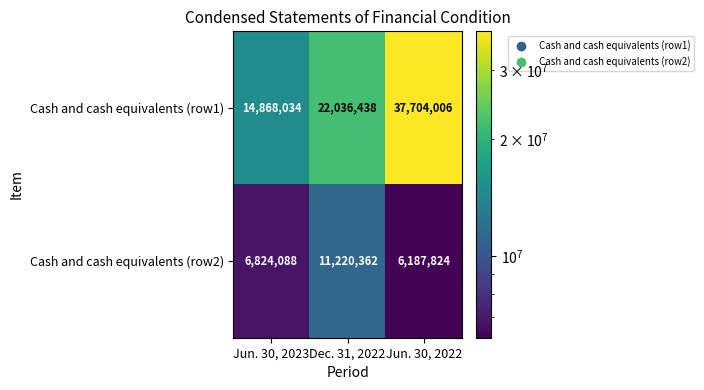

At Dec. 31, 2022, list the series in order from smallest to largest.

Cash and cash equivalents (row2), Cash and cash equivalents (row1)